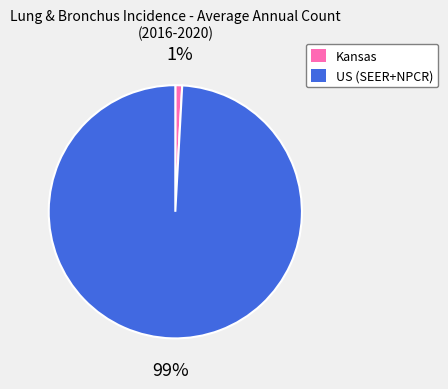

Count the number of slices in the pie.

2